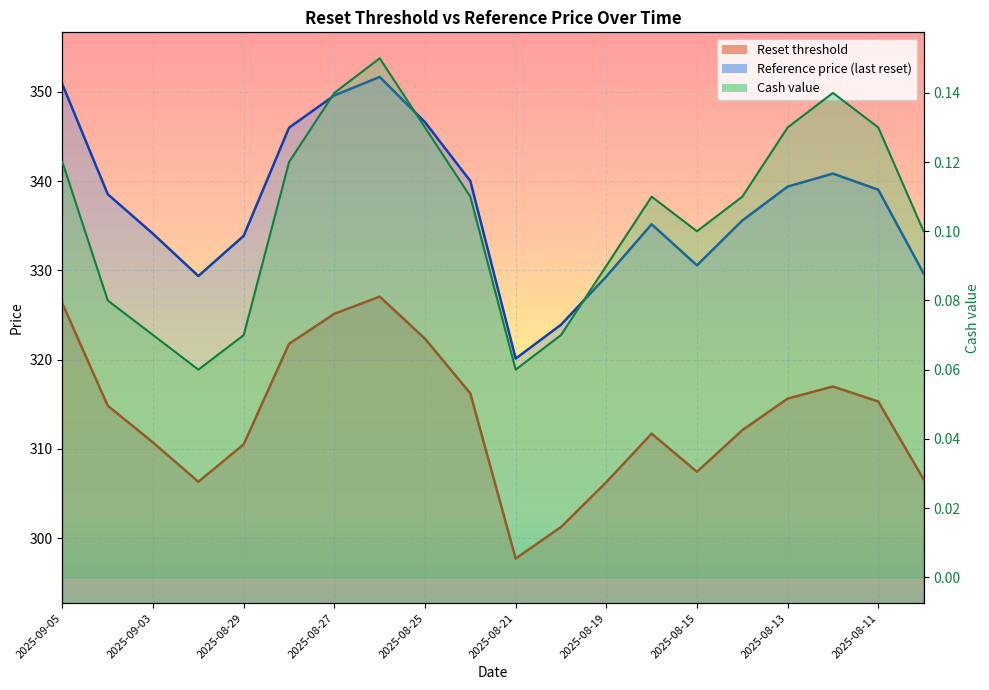

Rank the series at 2025-09-03 from lowest to highest value.

Cash value, Reset threshold, Reference price